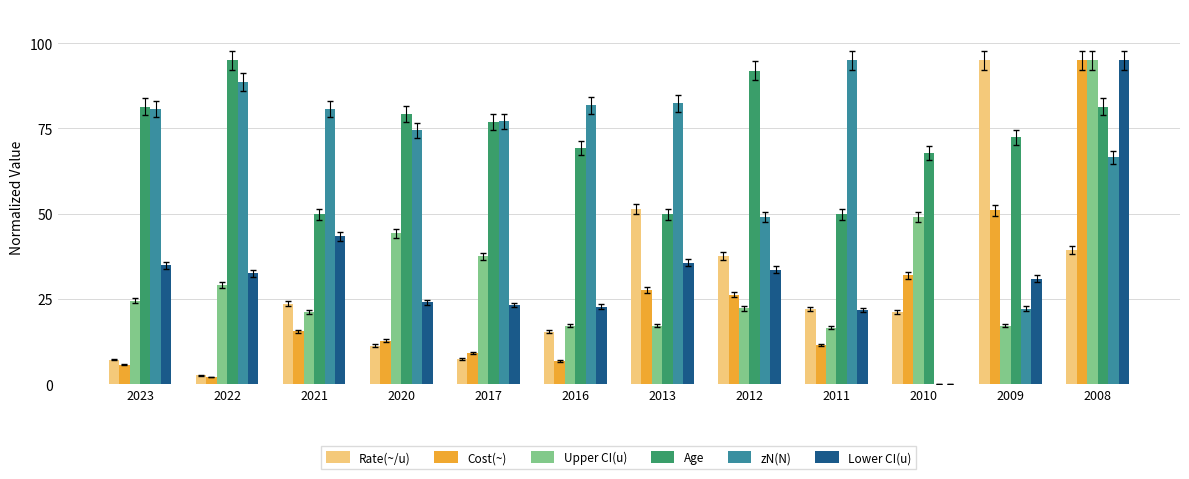

The value of Rate(~/u) at 2021 is 36.6. True or false?

False